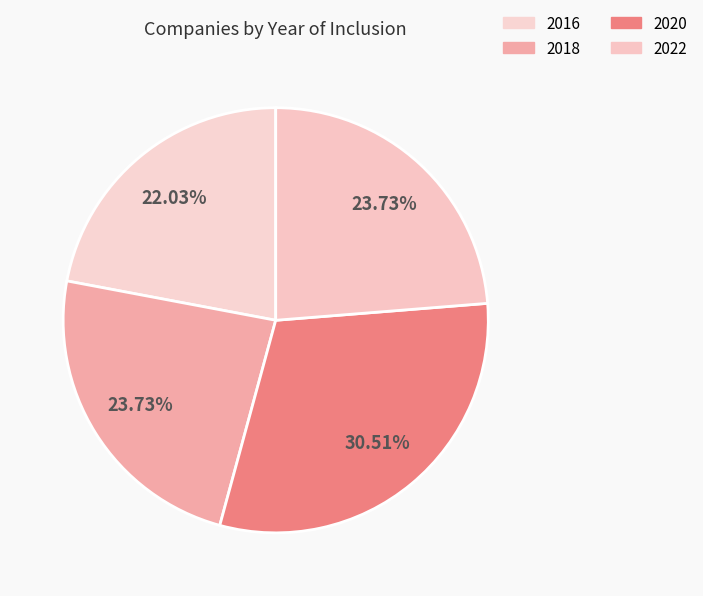

How many slices are in this pie chart?

4